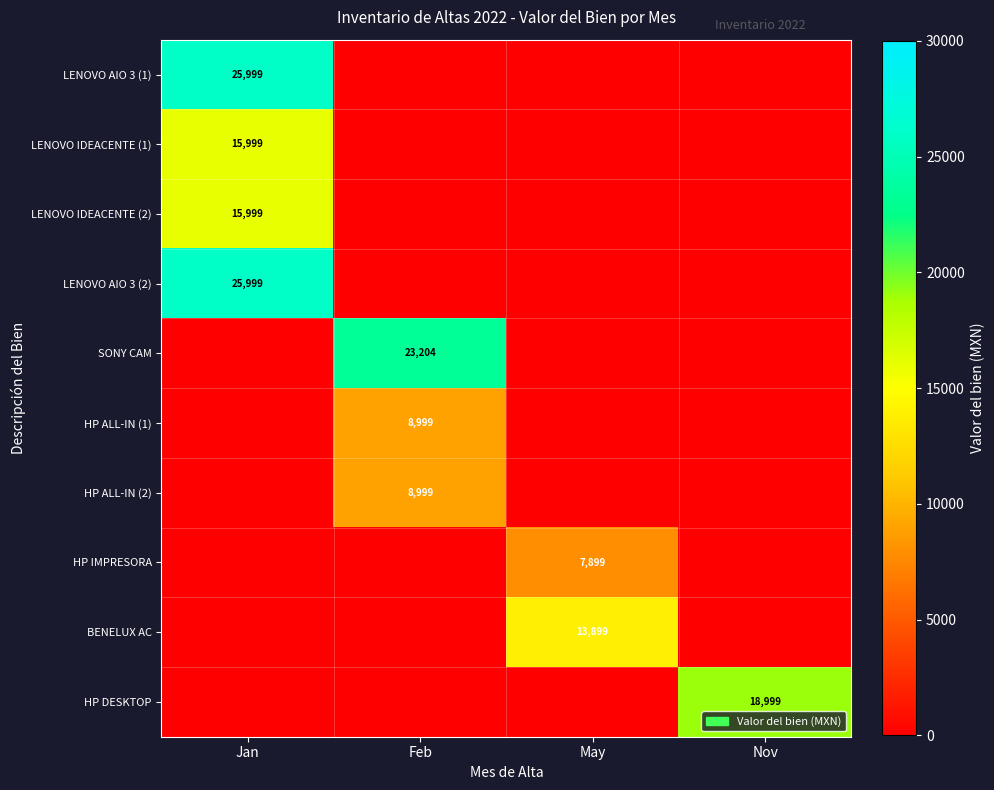

The value of HP DESKTOP at Nov is 27303. True or false?

False